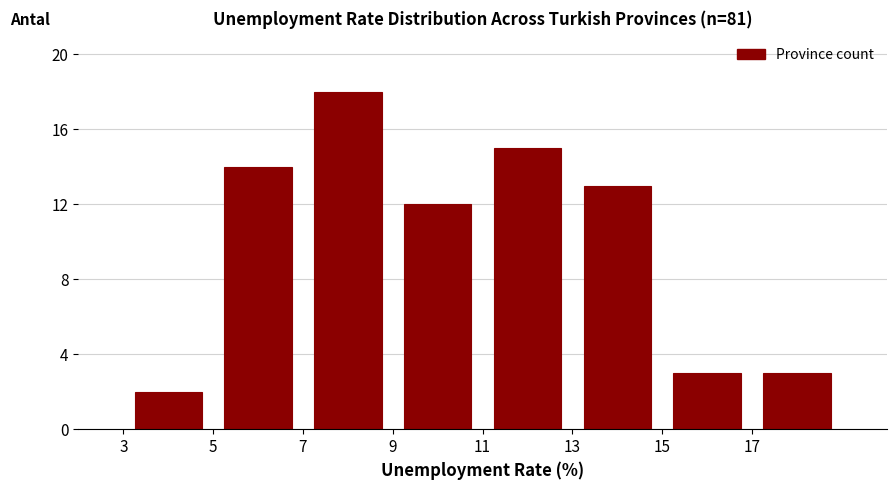

How tall is the bar that spans 7 to 9 on the x-axis? The values are not printed on the chart, so give them approximately, as read against the axis.

18